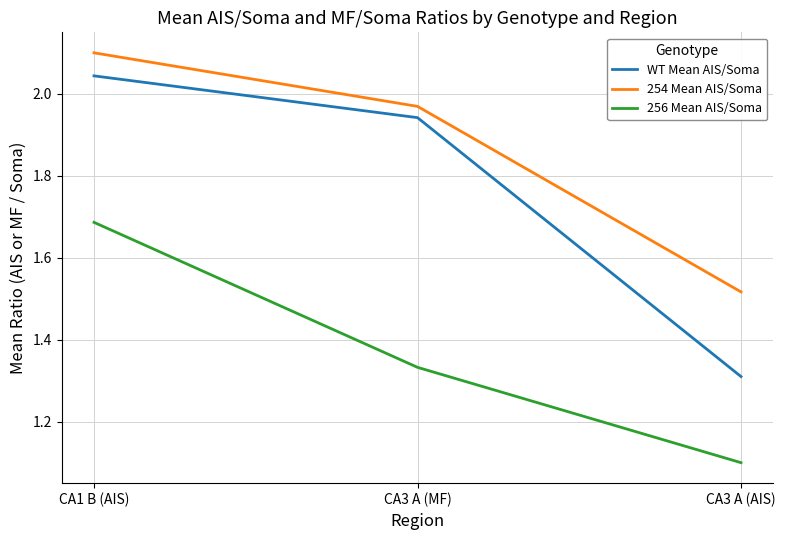

What is the smallest value displayed?

1.1